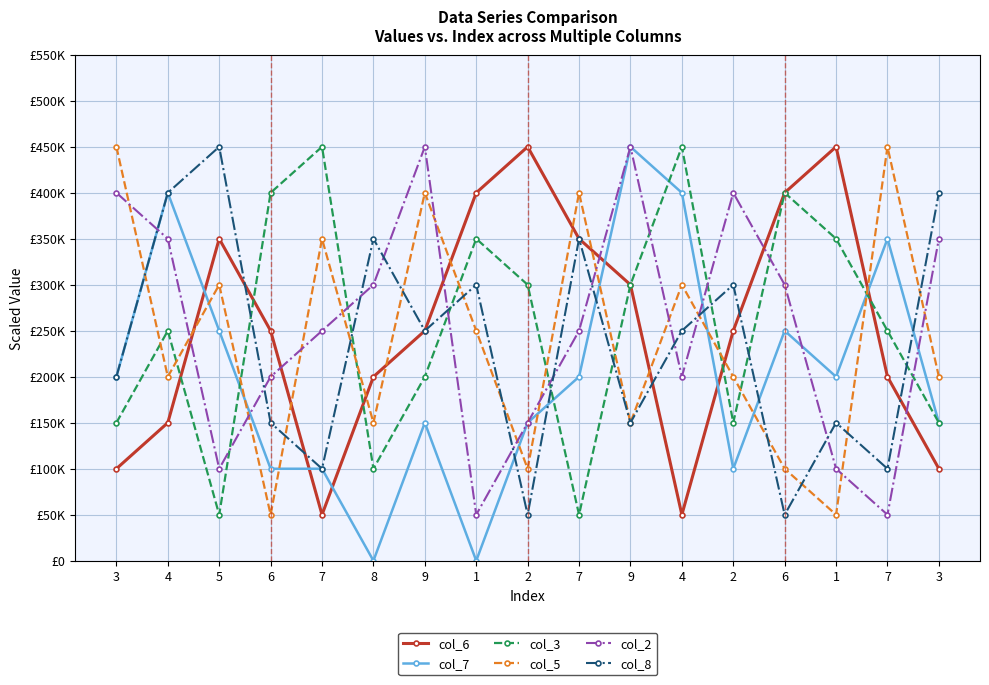

What is the sum of all col_3 values?

4350000